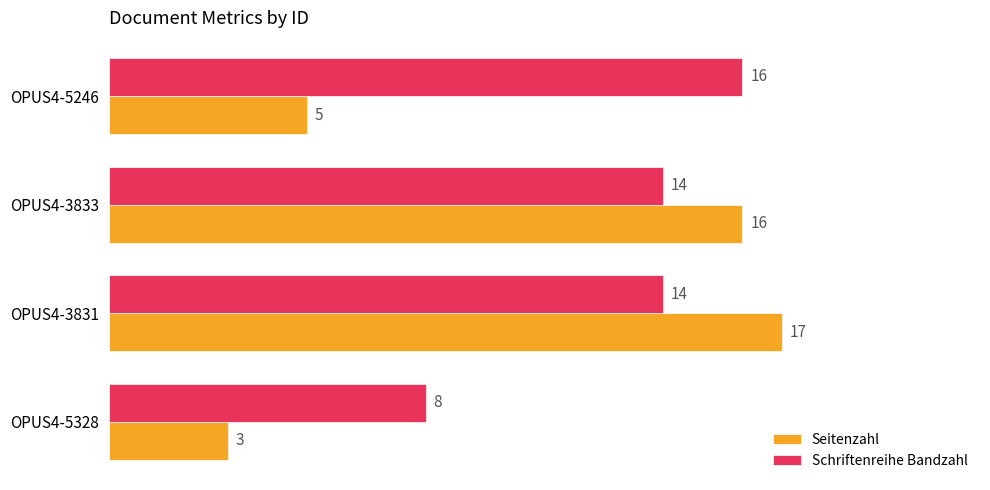

What is the difference between the Schriftenreihe Bandzahl values at OPUS4-5328 and OPUS4-3833?

6